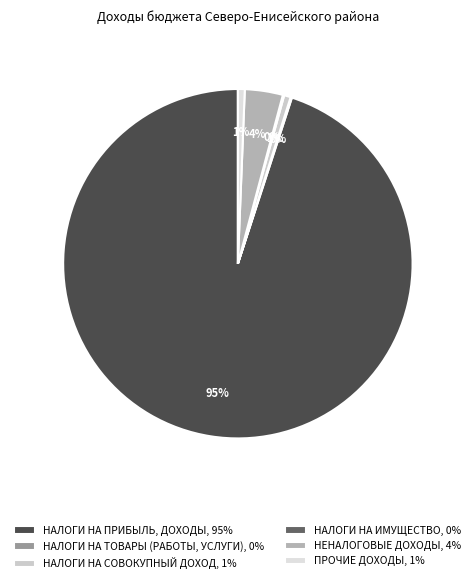

What is the total percentage of ПРОЧИЕ ДОХОДЫ and НАЛОГИ НА ИМУЩЕСТВО?

0.8%